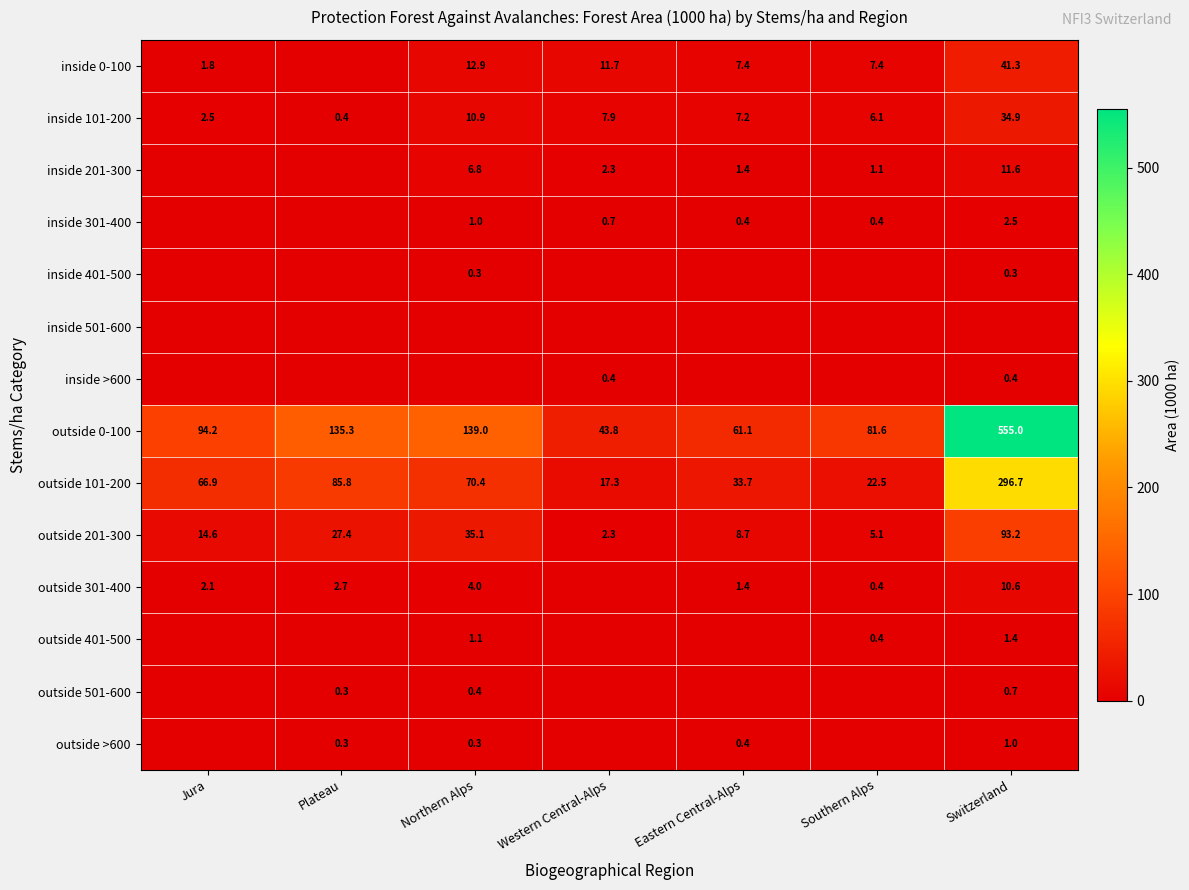

True or false: inside 0-100 has a value of 7.4 at Southern Alps.

True